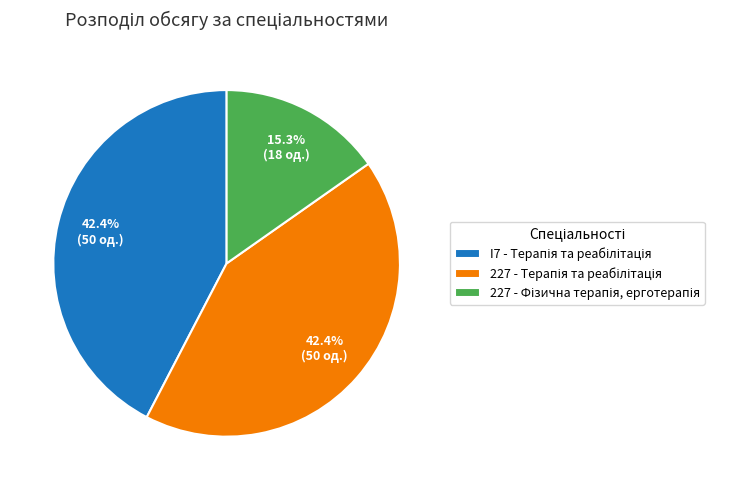

Is there any slice that represents more than half of the pie?

No